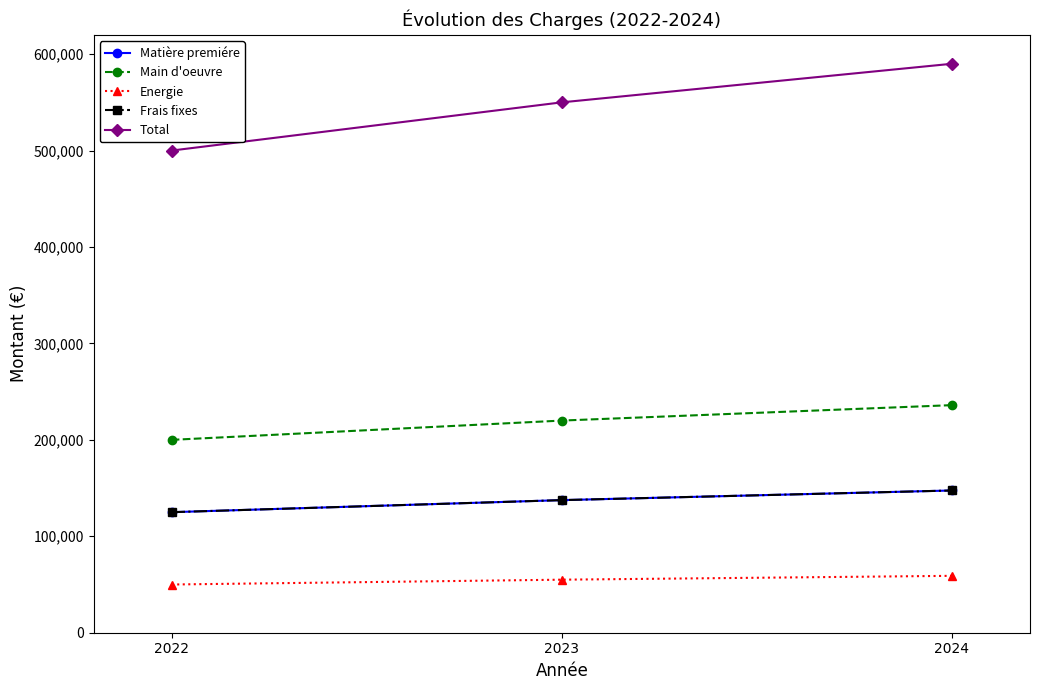

Does the chart display data point markers on the line(s)?

Yes